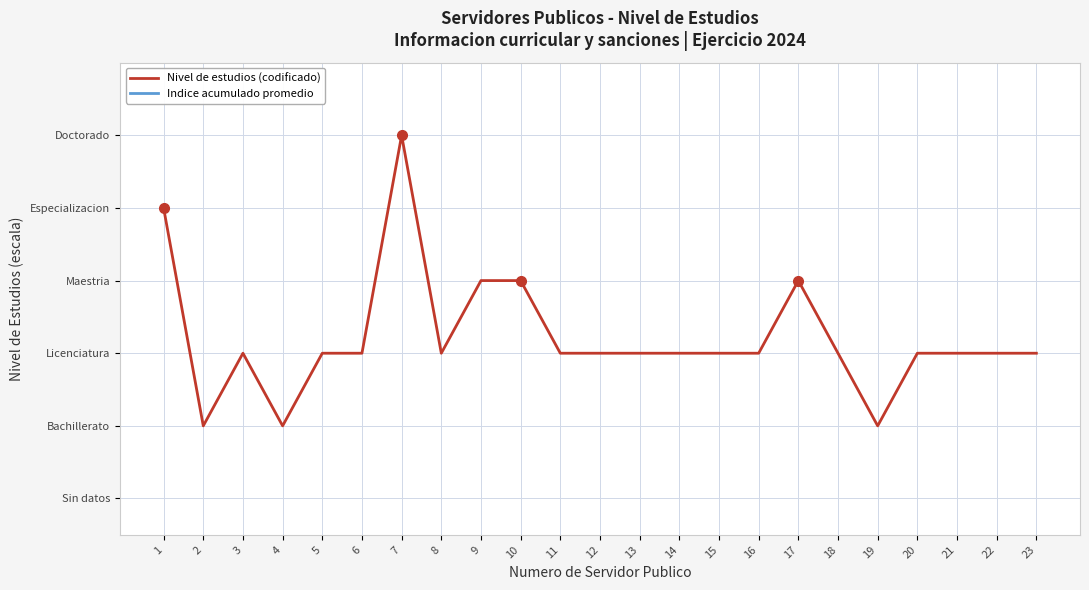

Rank the series by their maximum value, from lowest to highest.

Nivel de estudios (codificado), Indice acumulado promedio